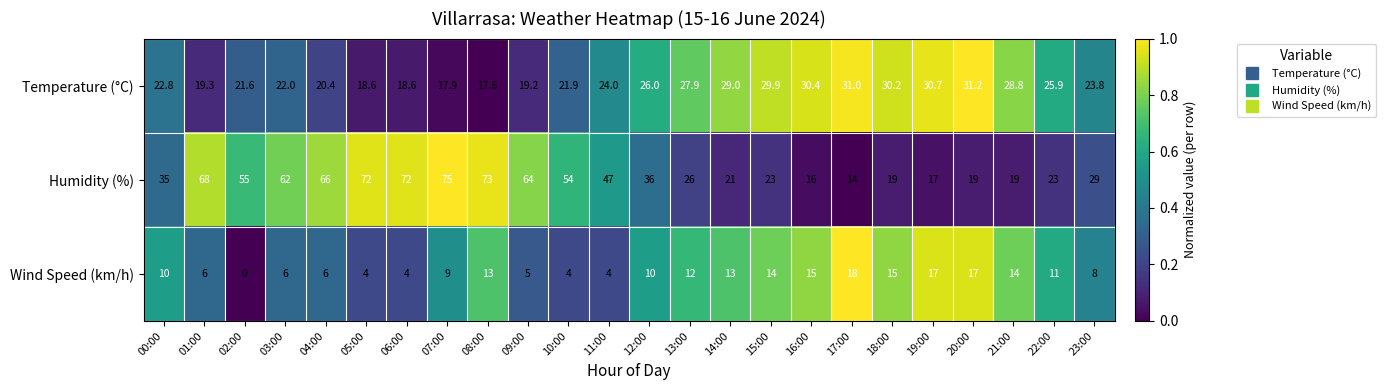

What is the sum of all Humidity (%) values?

1005.0